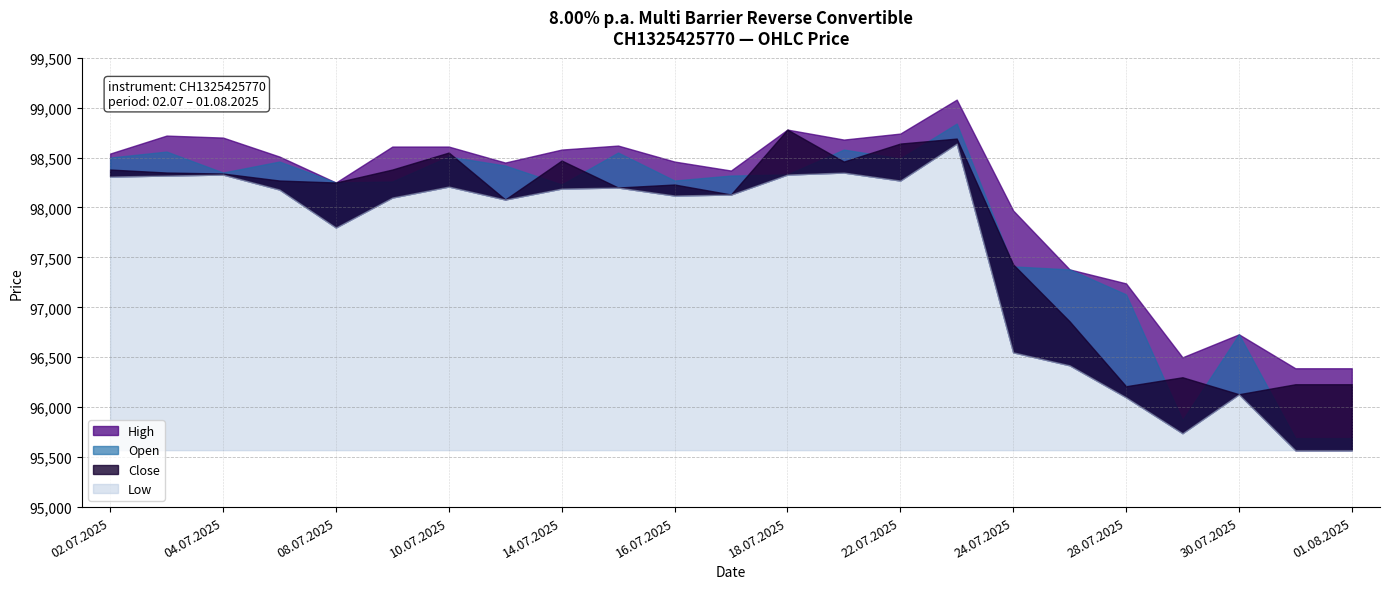

Reading left to right, what are all the values shown in this chart?

Open: 02.07.2025=98500	03.07.2025=98560	04.07.2025=98350	07.07.2025=98460	08.07.2025=98250	09.07.2025=98260	10.07.2025=98510	11.07.2025=98420	14.07.2025=98230	15.07.2025=98550	16.07.2025=98270	17.07.2025=98320	18.07.2025=98330	21.07.2025=98580	22.07.2025=98490	23.07.2025=98840	24.07.2025=97410	25.07.2025=97380	28.07.2025=97130	29.07.2025=95870	30.07.2025=96730	31.07.2025=95690	01.08.2025=95690
High: 02.07.2025=98540	03.07.2025=98720	04.07.2025=98700	07.07.2025=98510	08.07.2025=98250	09.07.2025=98610	10.07.2025=98610	11.07.2025=98450	14.07.2025=98580	15.07.2025=98620	16.07.2025=98460	17.07.2025=98370	18.07.2025=98780	21.07.2025=98680	22.07.2025=98740	23.07.2025=99080	24.07.2025=97970	25.07.2025=97380	28.07.2025=97240	29.07.2025=96500	30.07.2025=96730	31.07.2025=96390	01.08.2025=96390
Low: 02.07.2025=98310	03.07.2025=98320	04.07.2025=98330	07.07.2025=98180	08.07.2025=97800	09.07.2025=98100	10.07.2025=98210	11.07.2025=98080	14.07.2025=98190	15.07.2025=98200	16.07.2025=98120	17.07.2025=98130	18.07.2025=98330	21.07.2025=98350	22.07.2025=98270	23.07.2025=98640	24.07.2025=96550	25.07.2025=96420	28.07.2025=96100	29.07.2025=95740	30.07.2025=96130	31.07.2025=95570	01.08.2025=95570
Close: 02.07.2025=98380	03.07.2025=98350	04.07.2025=98340	07.07.2025=98270	08.07.2025=98250	09.07.2025=98380	10.07.2025=98550	11.07.2025=98080	14.07.2025=98470	15.07.2025=98200	16.07.2025=98230	17.07.2025=98130	18.07.2025=98780	21.07.2025=98460	22.07.2025=98640	23.07.2025=98690	24.07.2025=97430	25.07.2025=96860	28.07.2025=96210	29.07.2025=96300	30.07.2025=96130	31.07.2025=96230	01.08.2025=96230